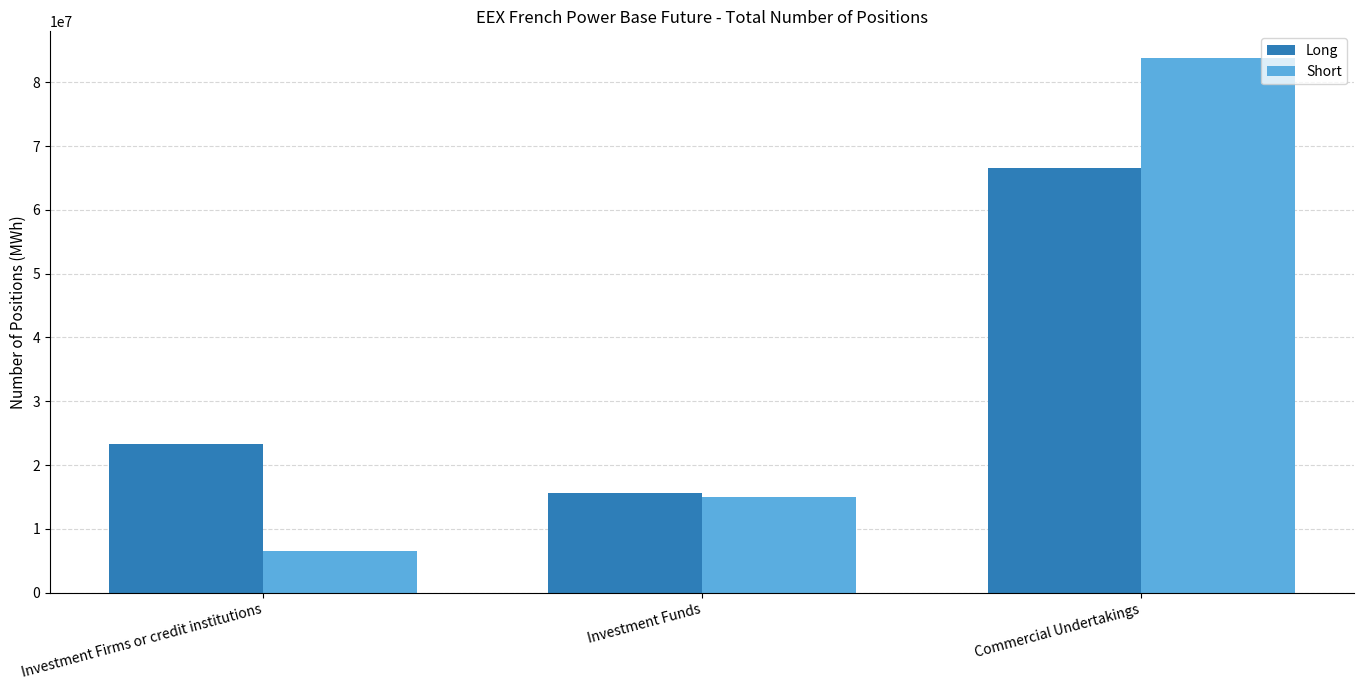

What is the value of the Short bar at the 3rd from the left?

83787740